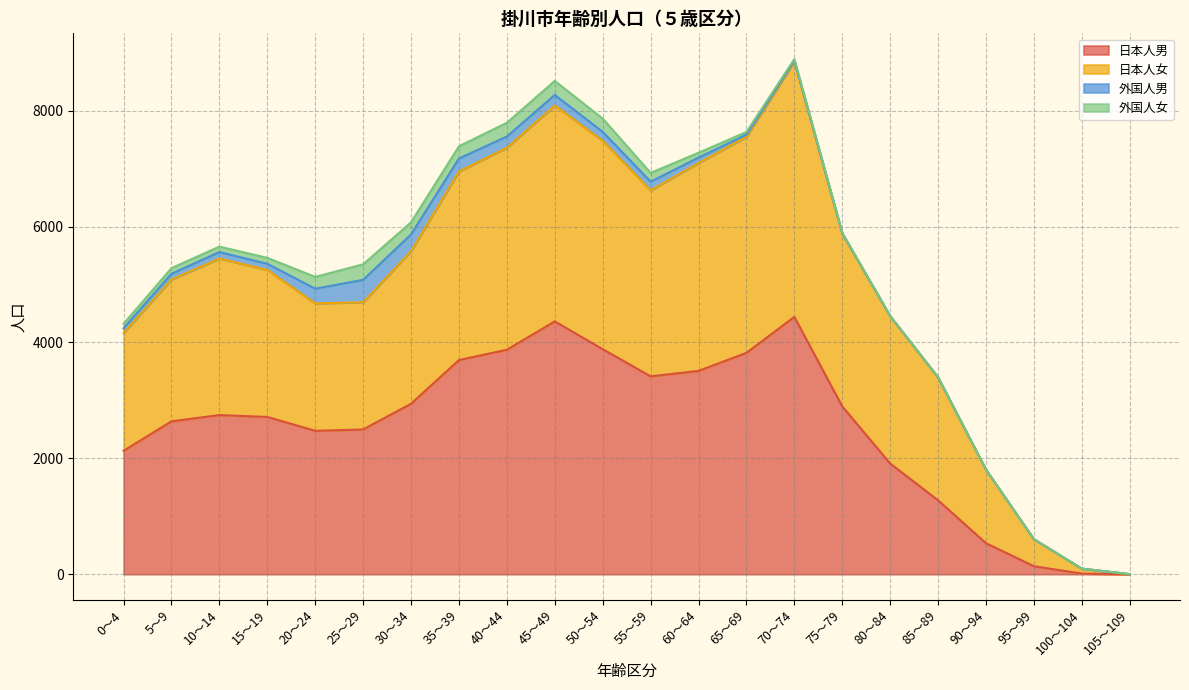

What is the approximate value of 日本人男 at 75～79, to the nearest 50?

2900